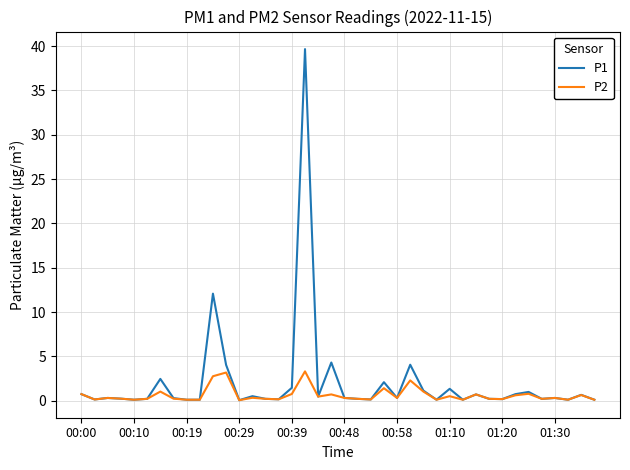

How many lines are shown in the chart?

2